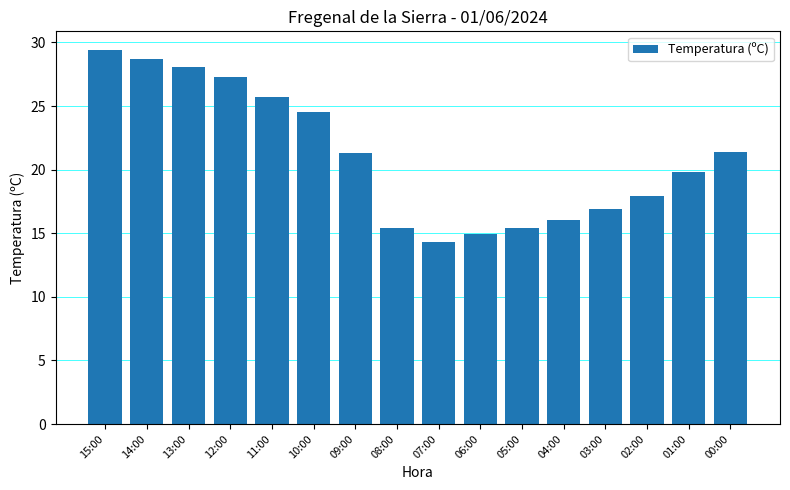

What is the ratio of the value at 07:00 to the value at 12:00?

0.5